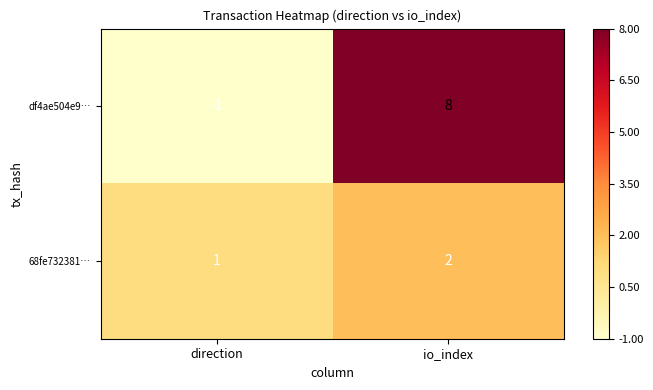

What is the sum of all df4ae504e9… values?

7